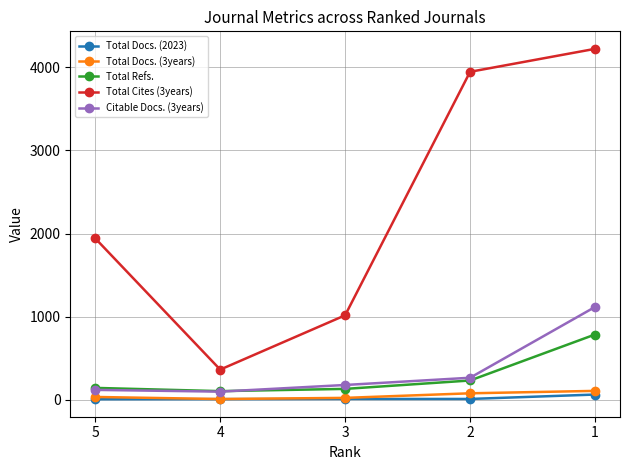

How many values in the Total Docs. (2023) series are below 12?

2